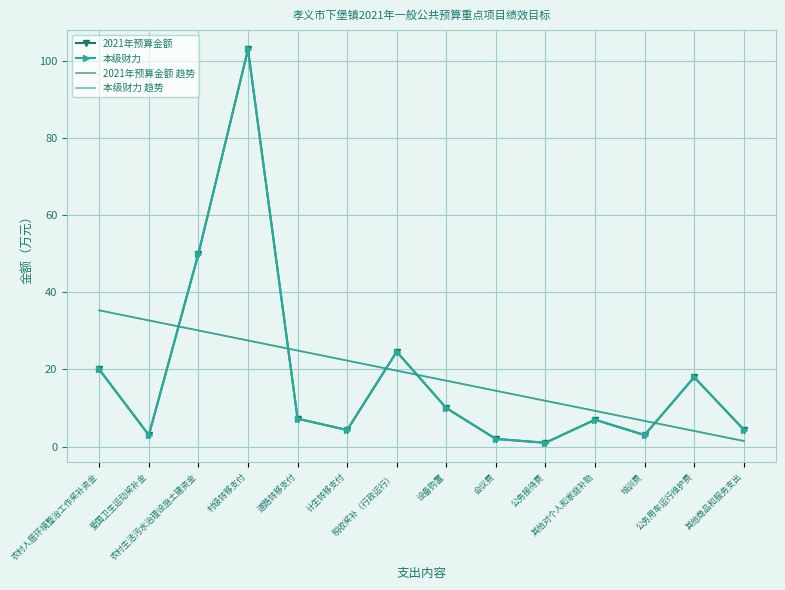

The 本级财力 趋势 series shows 6.7 at 培训费. True or false?

True